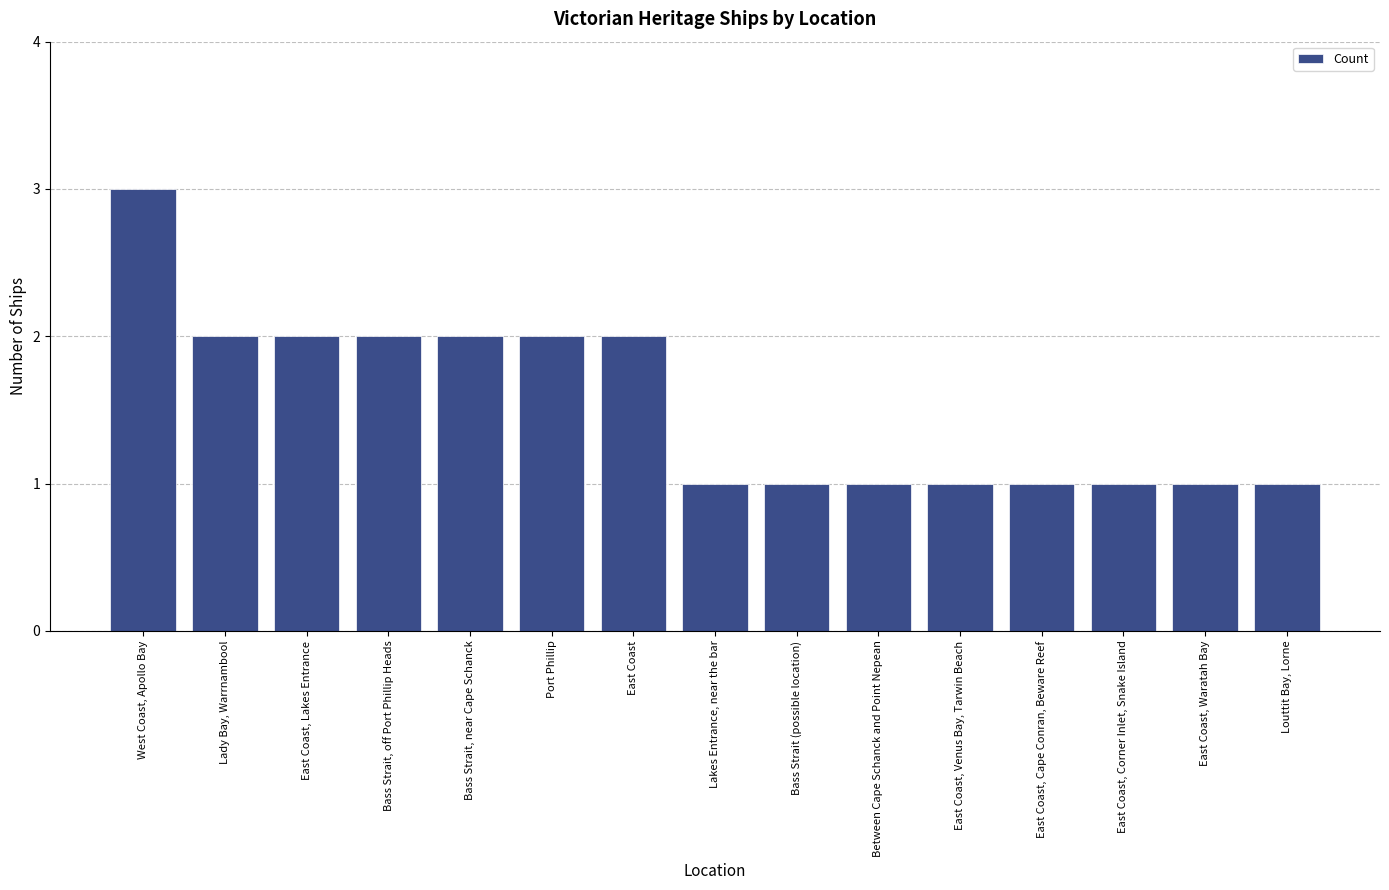

What position from the left is Bass Strait, near Cape Schanck?

5